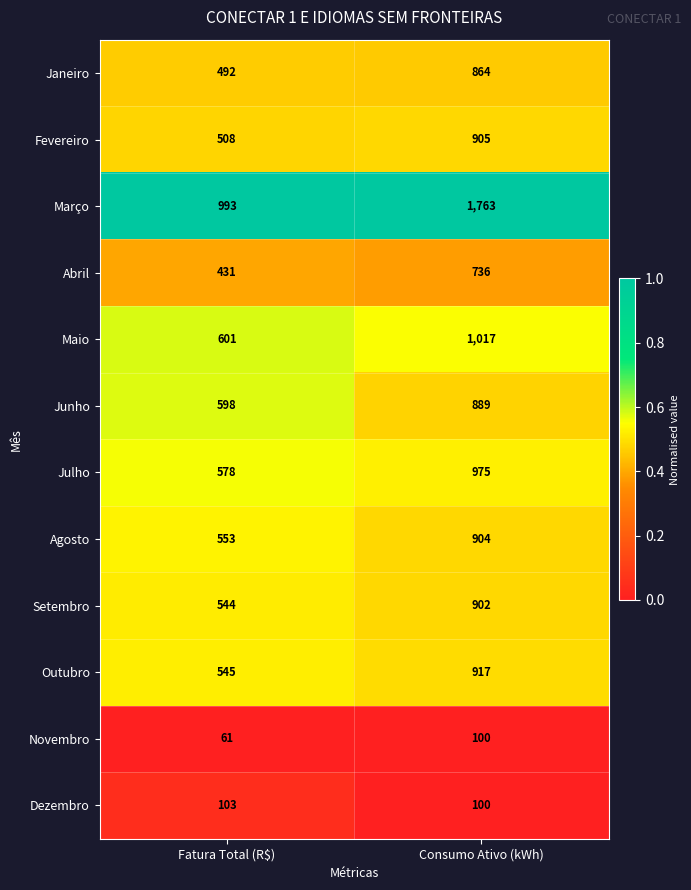

At which category is the sum across all series the highest?

Consumo Ativo (kWh)